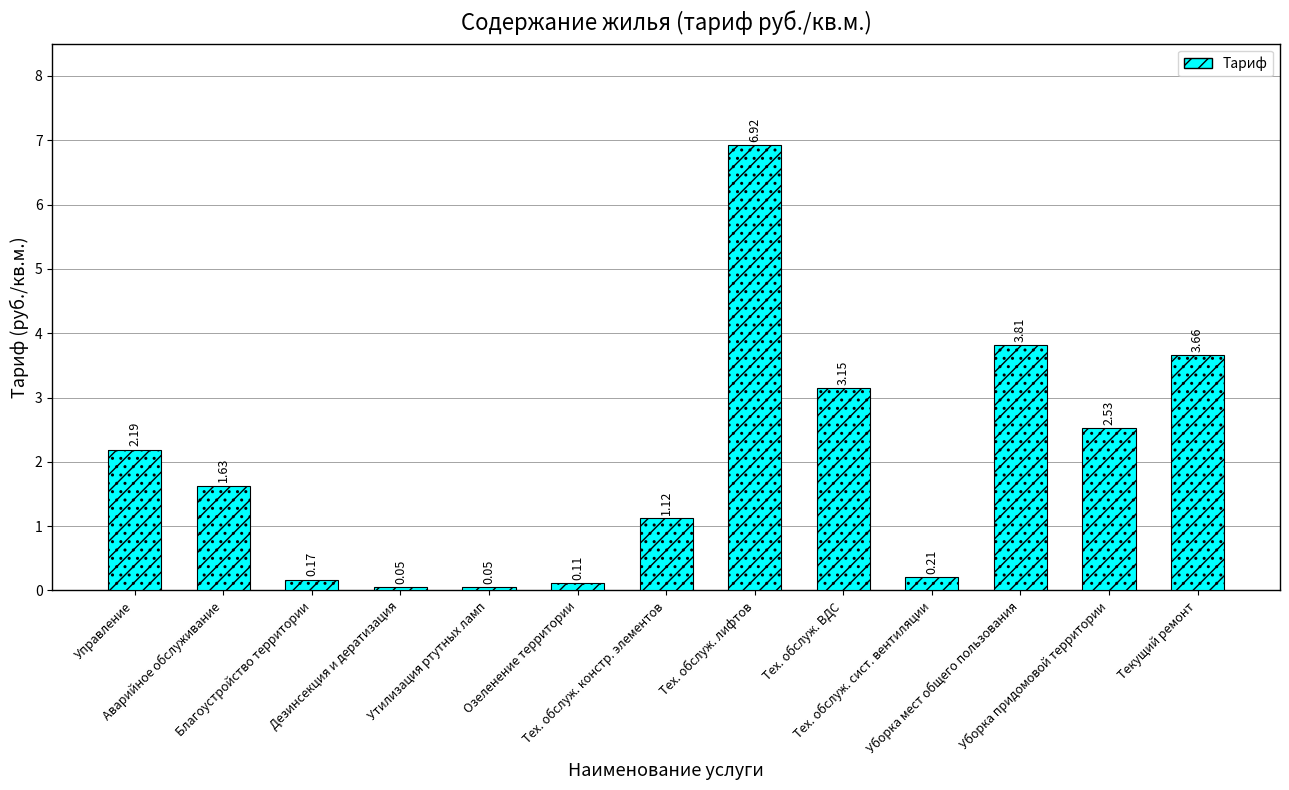

What is the label of the 1st bar from the left?

Управление